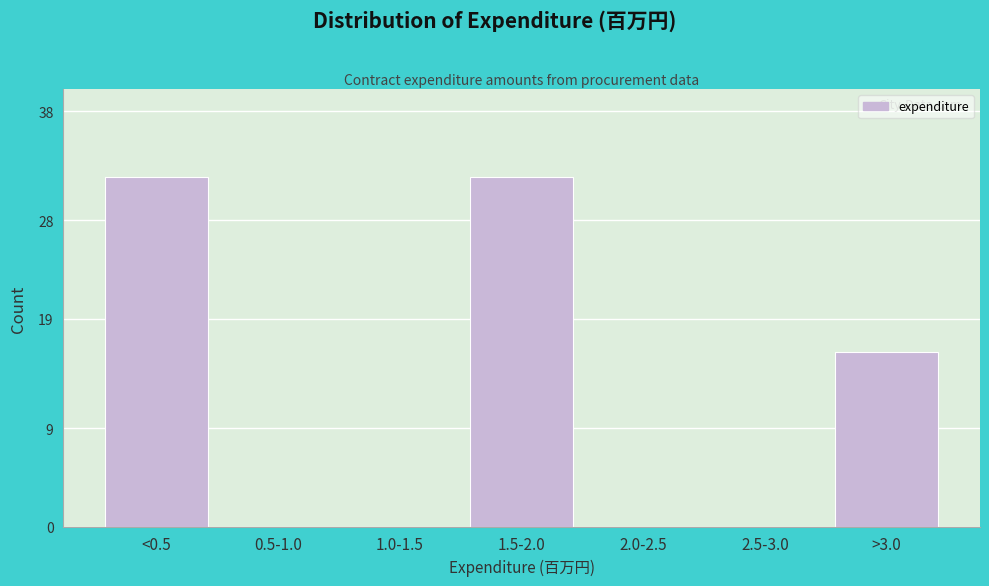

Reading left to right, what are all the values shown in this chart?

<0.5=32	0.5-1.0=0	1.0-1.5=0	1.5-2.0=32	2.0-2.5=0	2.5-3.0=0	>3.0=16